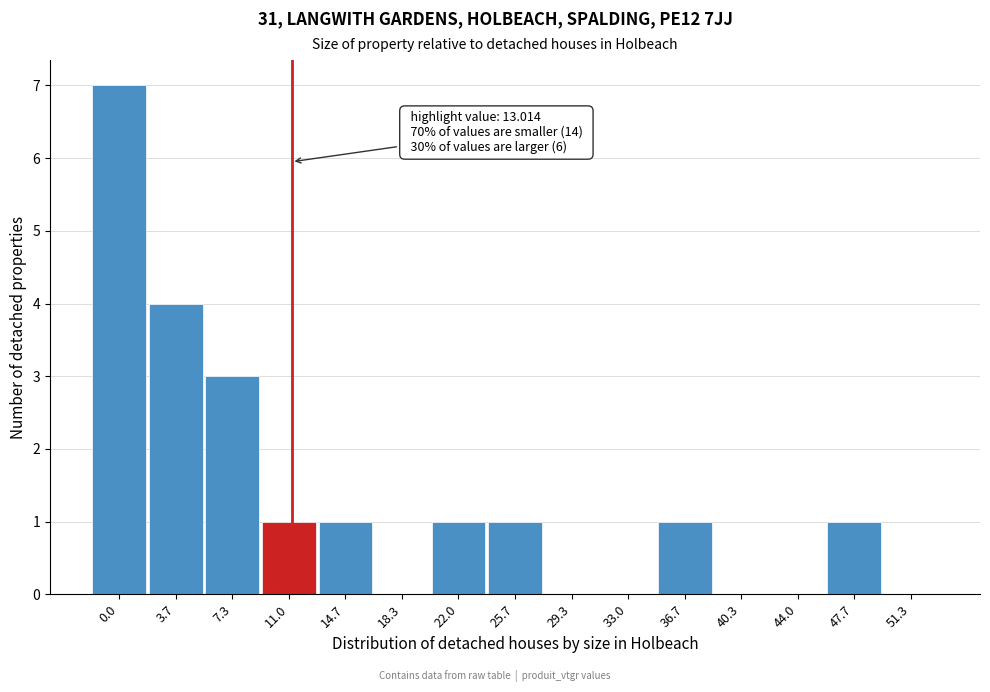

Reading left to right, extract all data points from this chart.

0.0=7	3.7=4	7.3=3	11.0=1	14.7=1	18.3=0	22.0=1	25.7=1	29.3=0	33.0=0	36.7=1	40.3=0	44.0=0	47.7=1	51.3=0